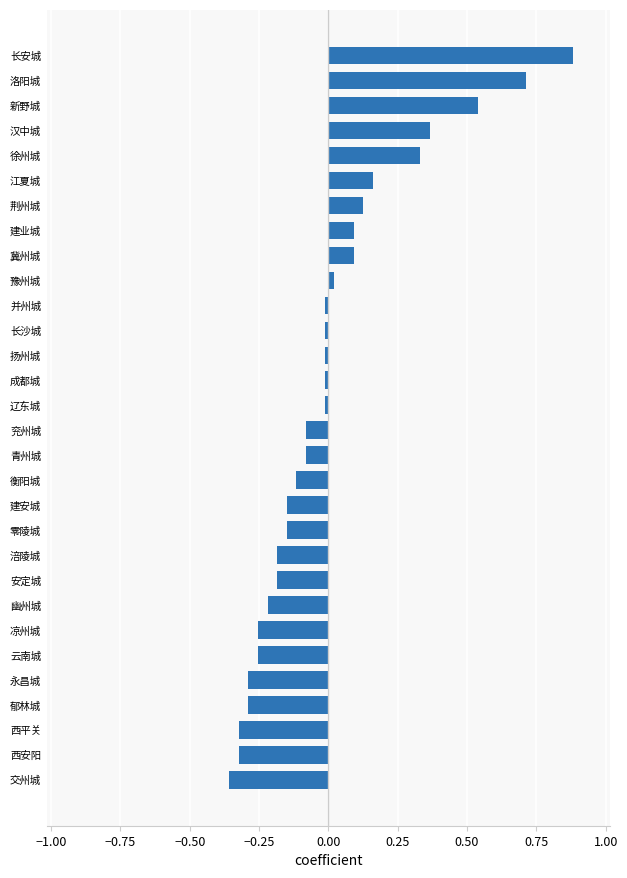

True or false: the data shows -0.2 at 安定城.

True